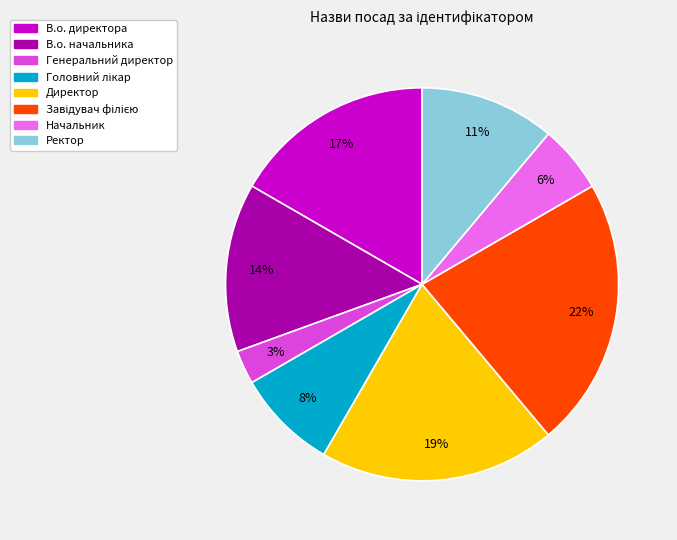

Which category has the smallest portion of the pie?

Генеральний директор